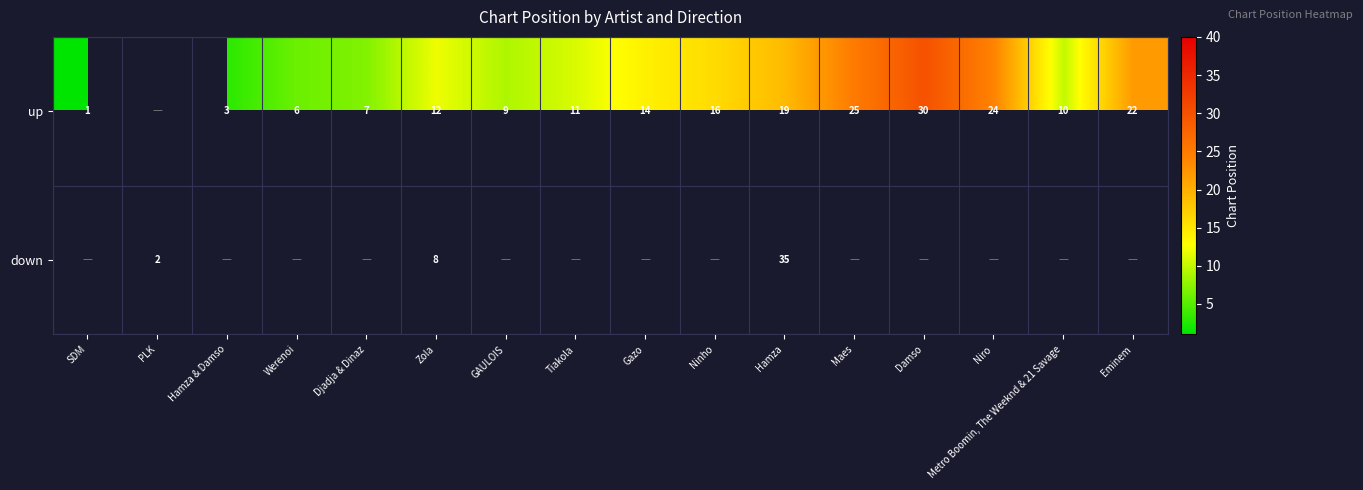

What is the greatest value displayed?

35.0